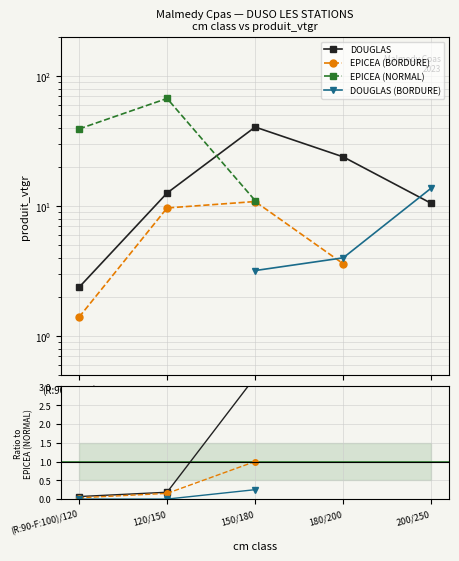

Which category has the highest value across all series?

120/150